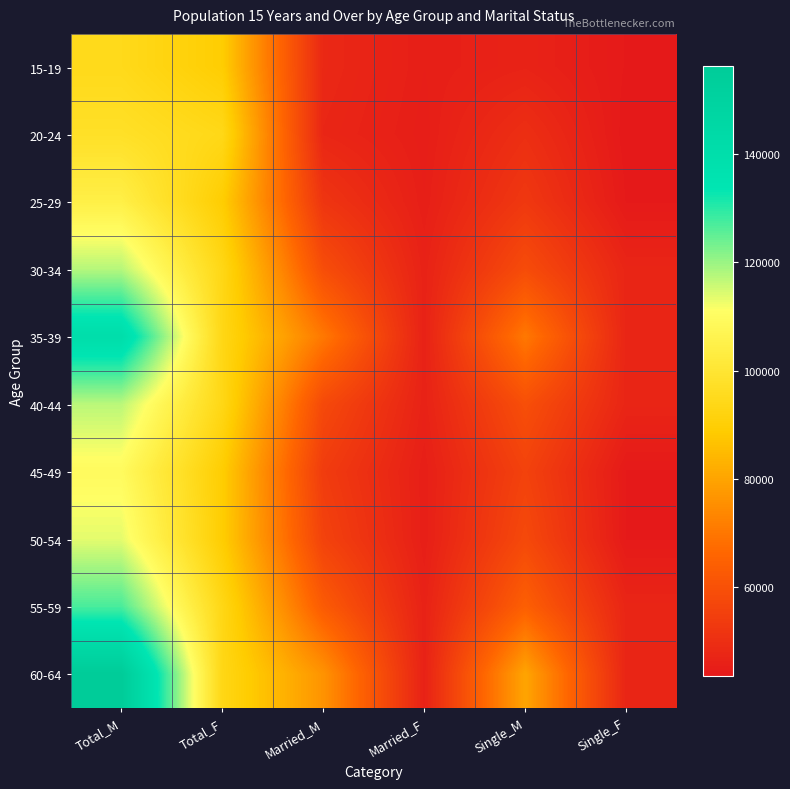

Which category has the lowest value across all series?

Single_F